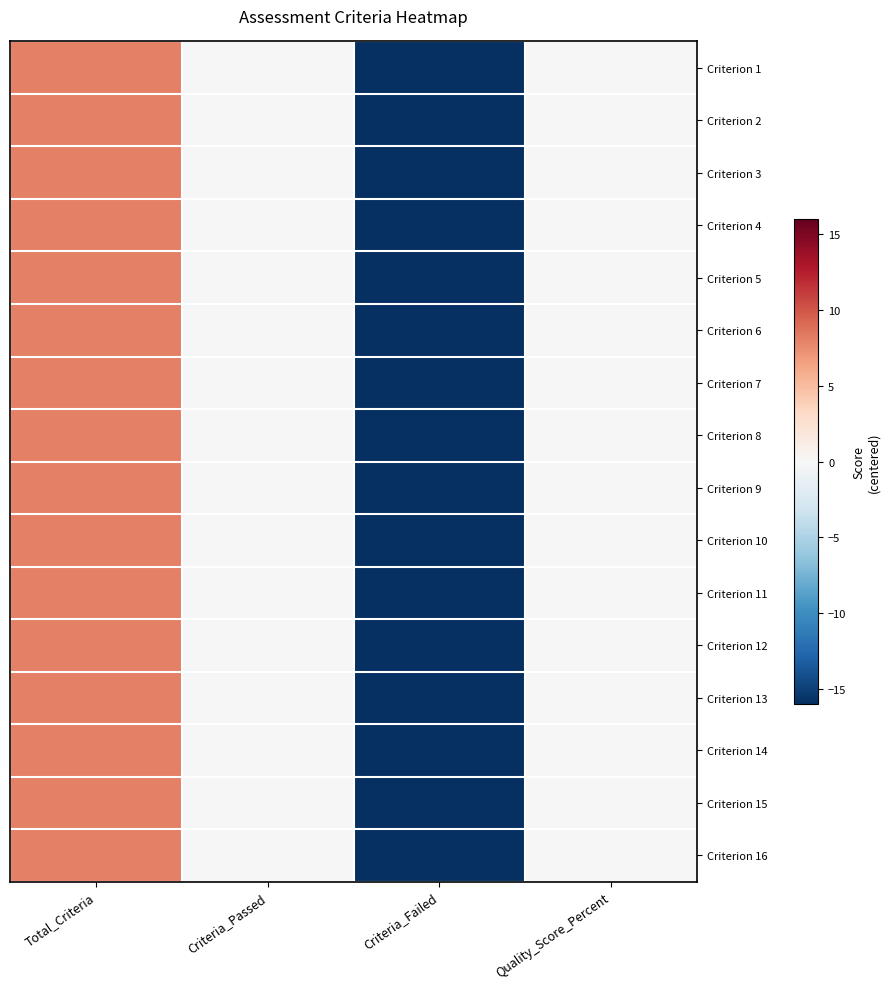

At how many categories does at least one series exceed 7?

1